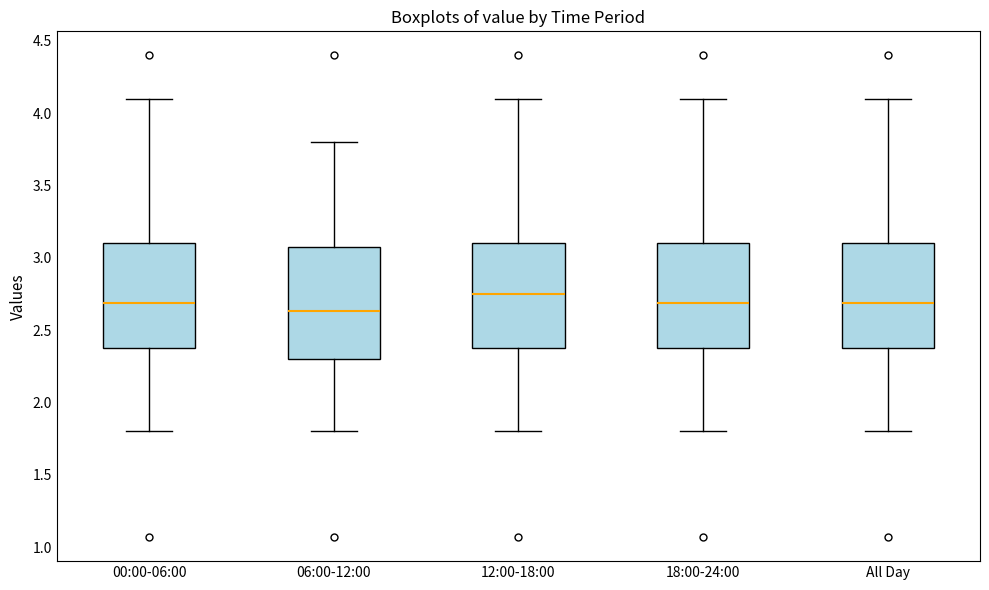

Comparing the boxes themselves (not the whiskers), which one is the tallest?

06:00-12:00